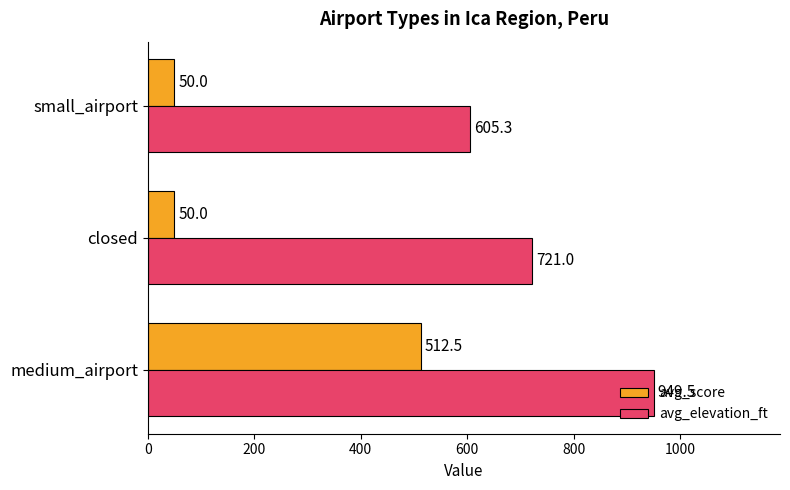

List the series in order of their peak value, lowest first.

avg_score, avg_elevation_ft